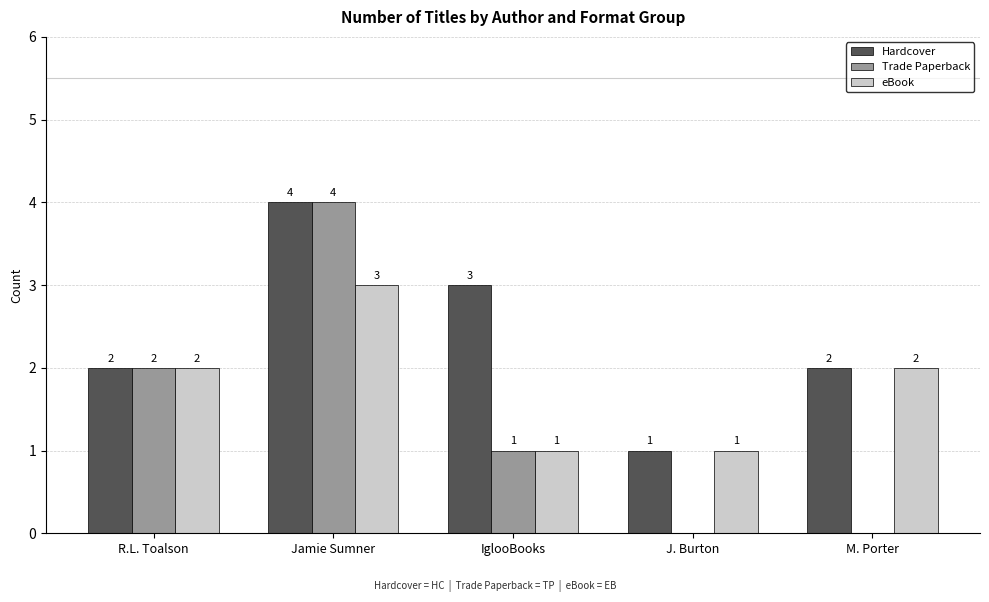

Reading right to left, transcribe all the data shown in this chart.

Hardcover: 2	1	3	4	2
Trade Paperback: 0	0	1	4	2
eBook: 2	1	1	3	2